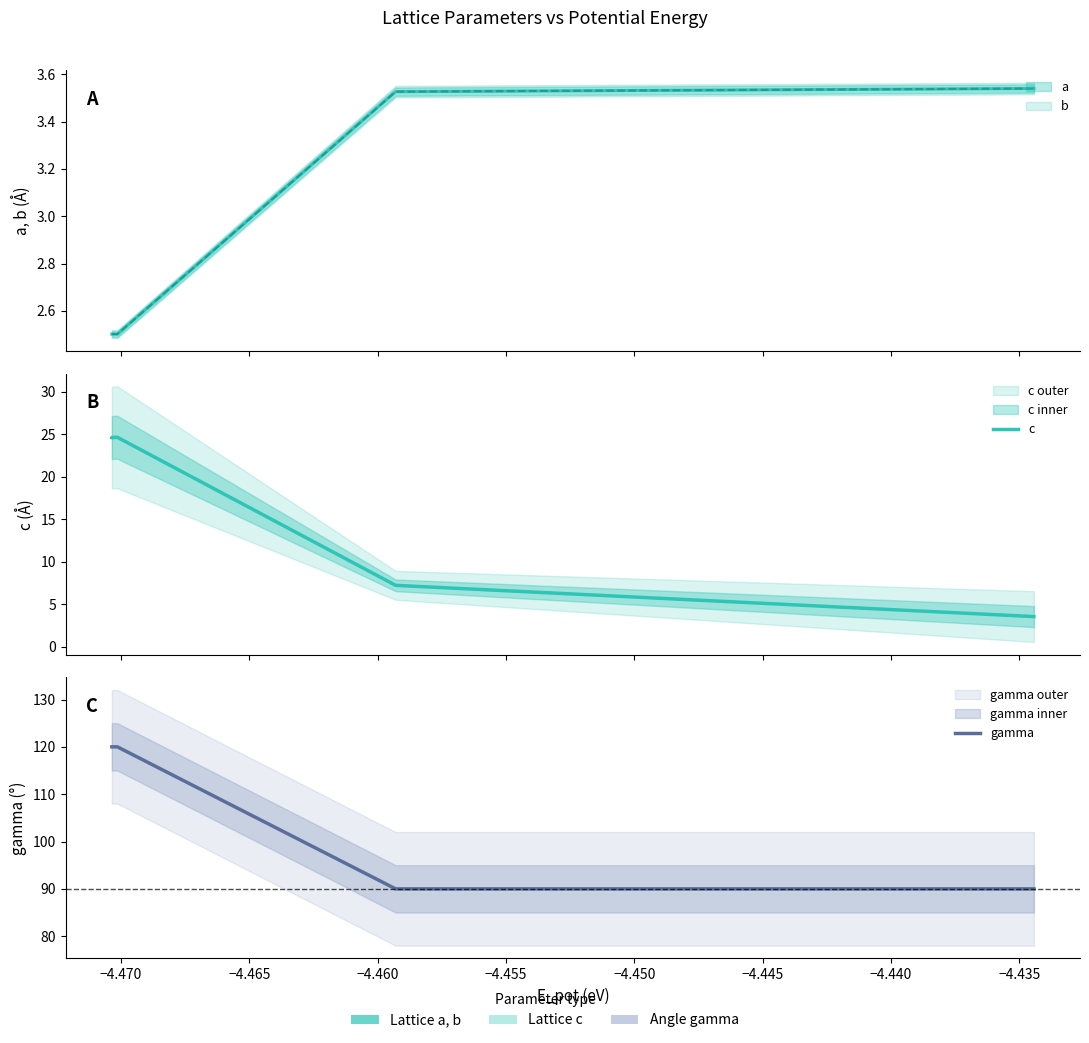

Is the value of gamma at −4.460 greater than the value of c at 11?

Yes